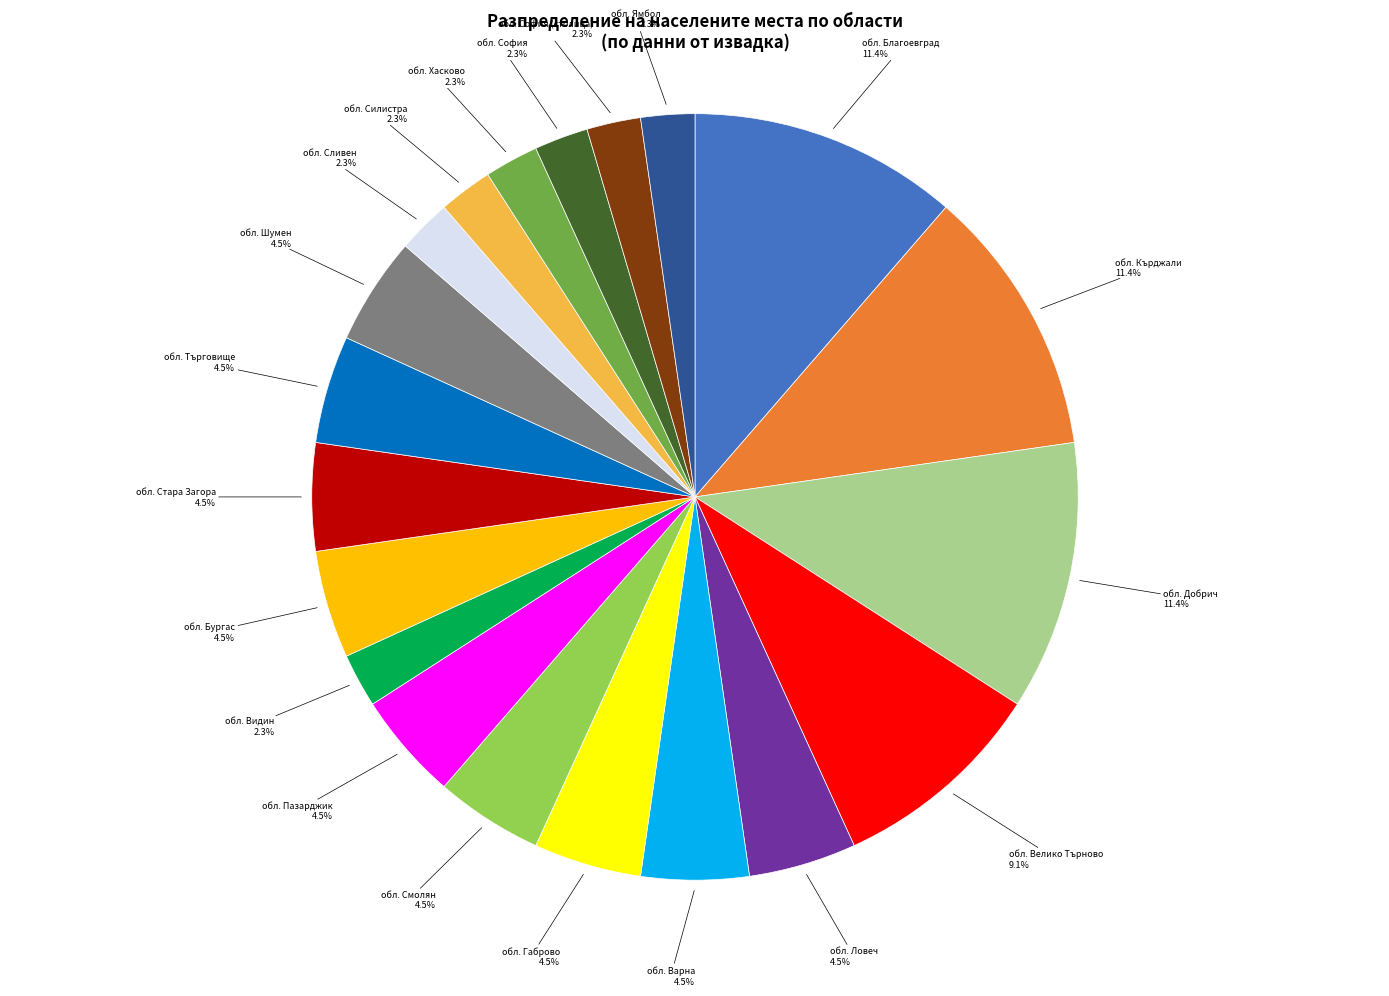

How many slices are in this pie chart?

20